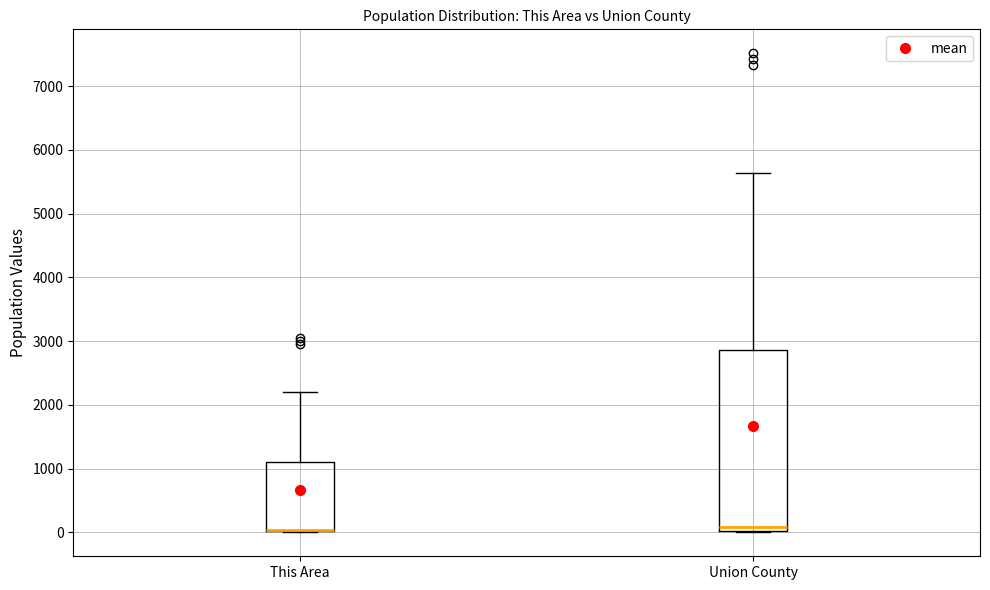

Reading left to right, read every box against the y-axis: the position of its median line, the range the box covers, and the ends of its whiskers. The values are not printed on the chart, so give them approximately, as read against the axis.

This Area: median 0 (drawn on the box's lower edge), box 0 to 1100, whiskers 0 to 2200
Union County: median 100, box 0 to 2900, whiskers 0 to 5600